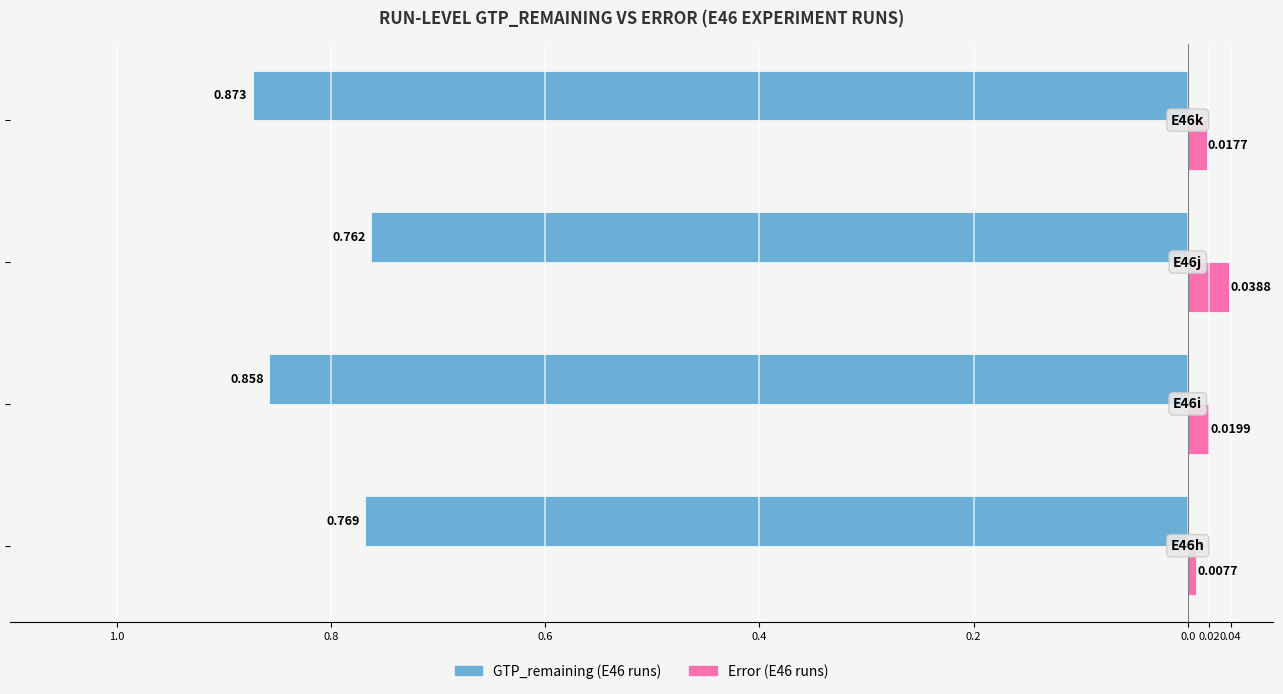

Which series has the widest spread of values?

GTP_remaining (E46 runs)